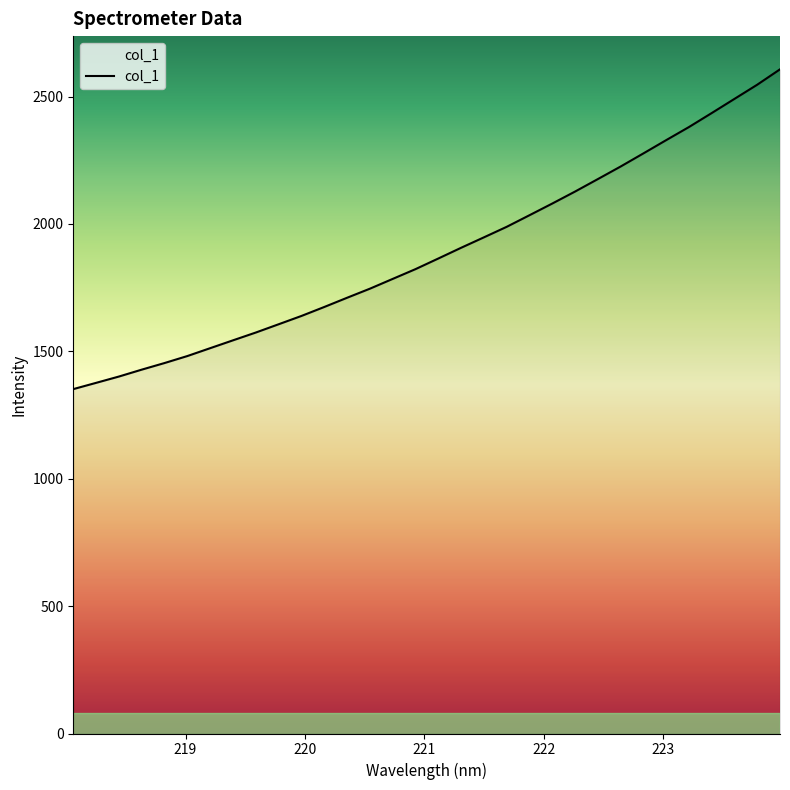

What is the minimum value shown in the chart?

1351.7